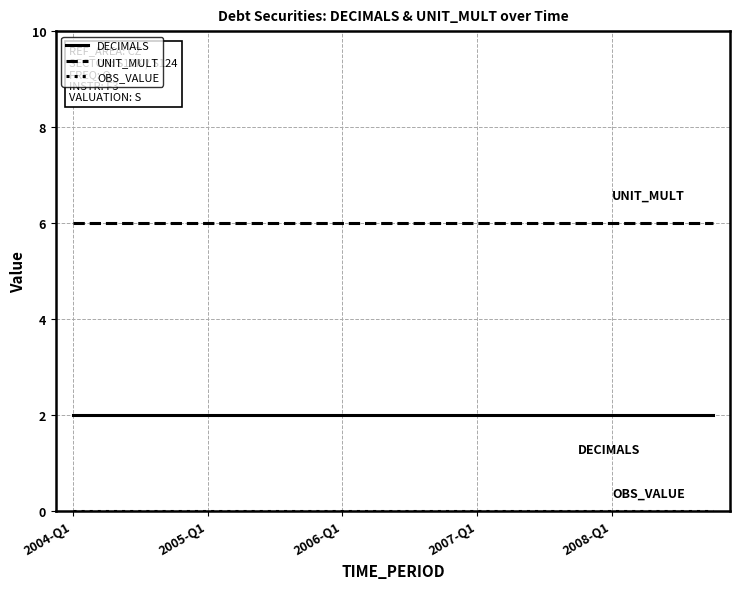

True or false: DECIMALS and UNIT_MULT intersect in this chart.

False